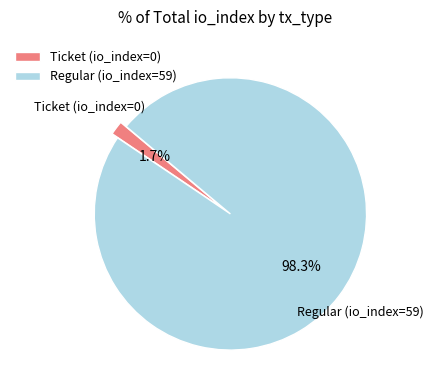

Do Ticket (io_index=0) and Regular (io_index=59) together represent more than half of the pie?

Yes